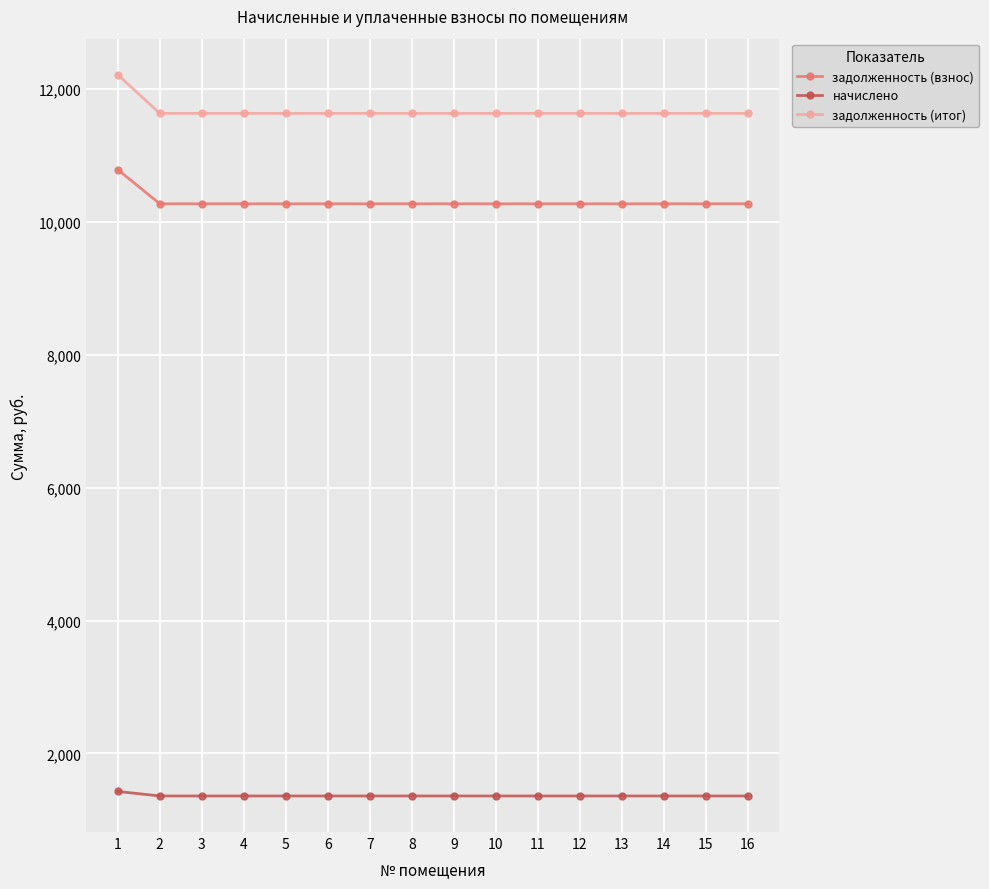

What is the spread (max minus min) of values at 7?

10272.0